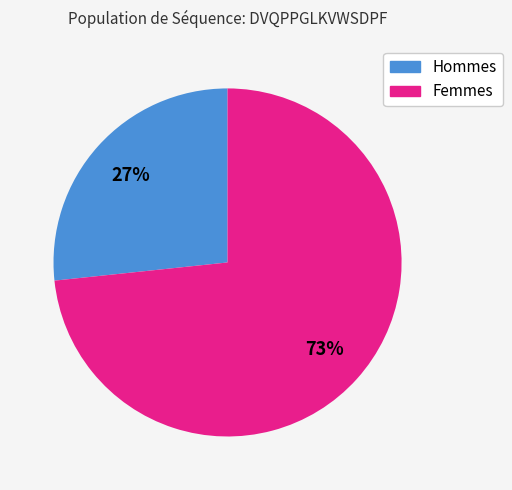

Is there any slice that represents more than half of the pie?

Yes